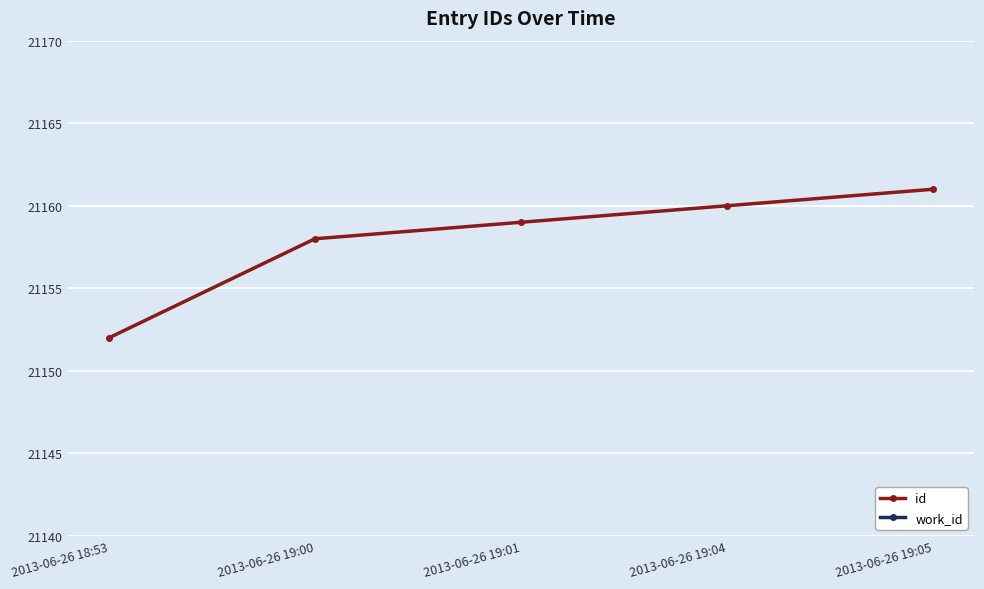

What is the difference between the highest and lowest values at 2013-06-26 19:04?

15503